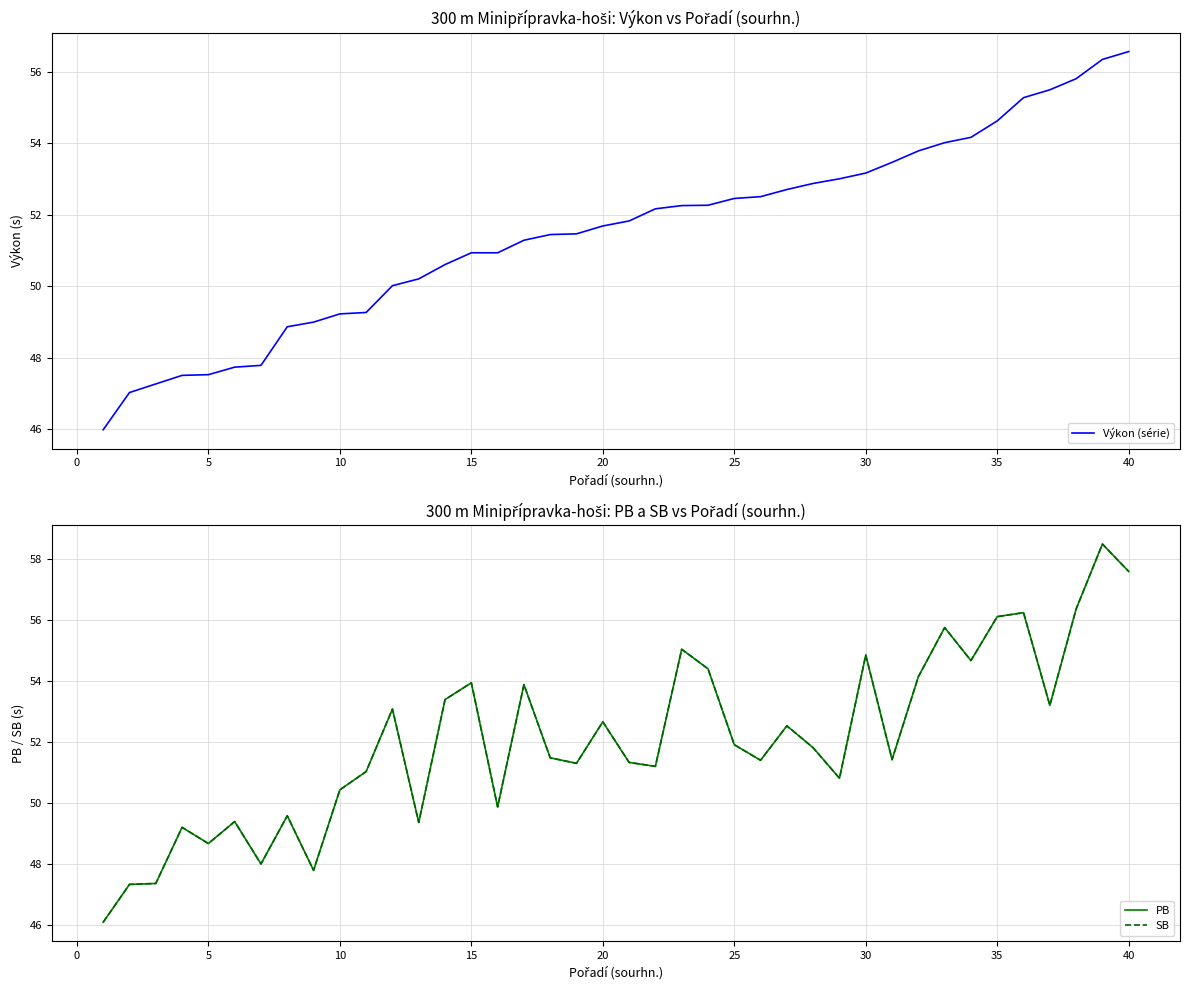

True or false: Výkon (série) has a value of 19.5 at 20.

False